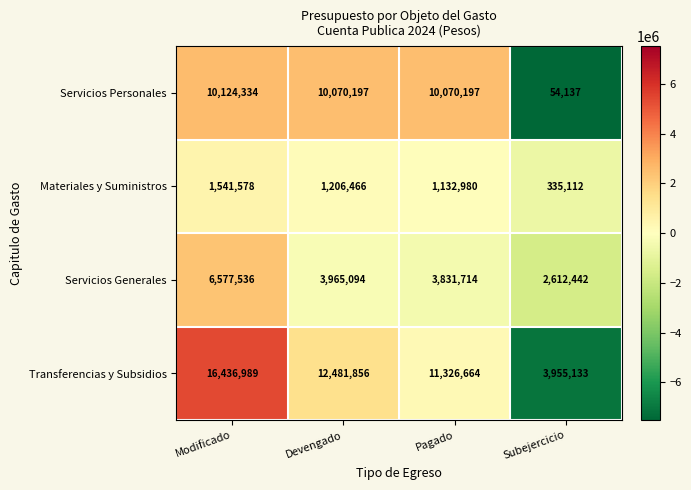

Read the Transferencias y Subsidios value at Devengado.

12481856